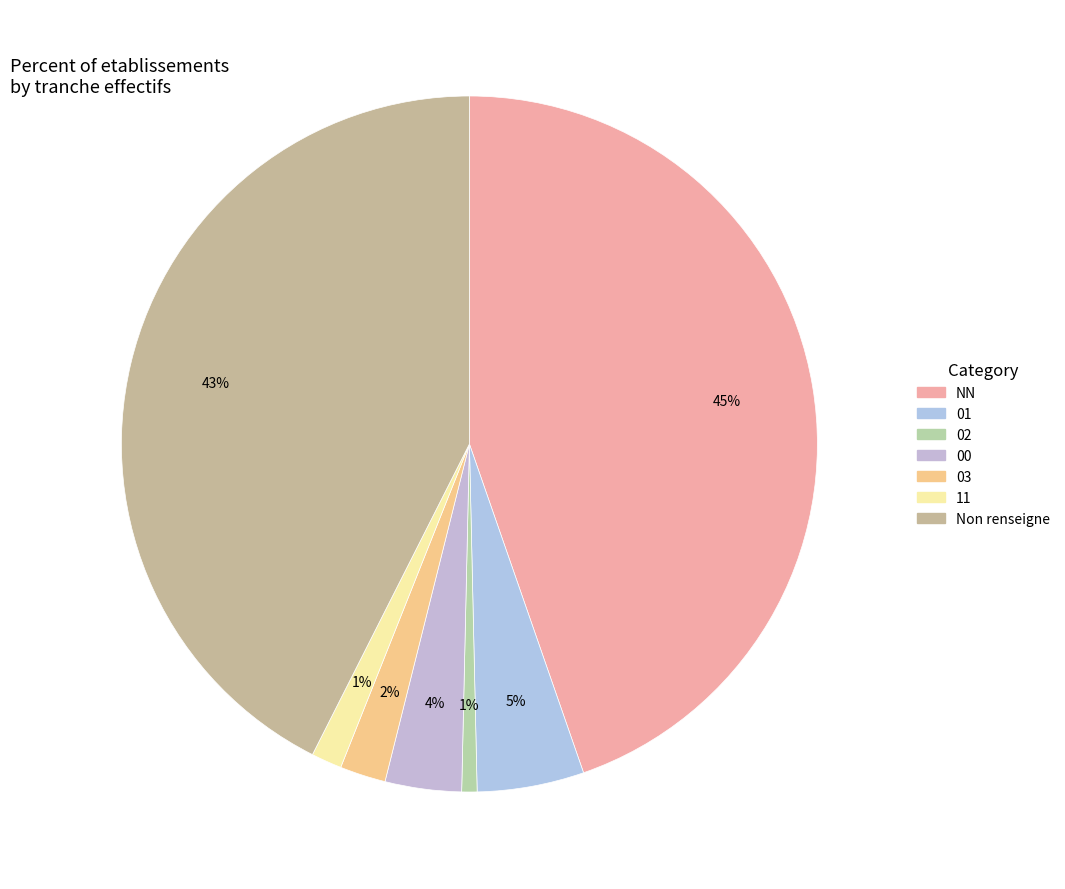

What is the smallest slice in the pie chart?

02